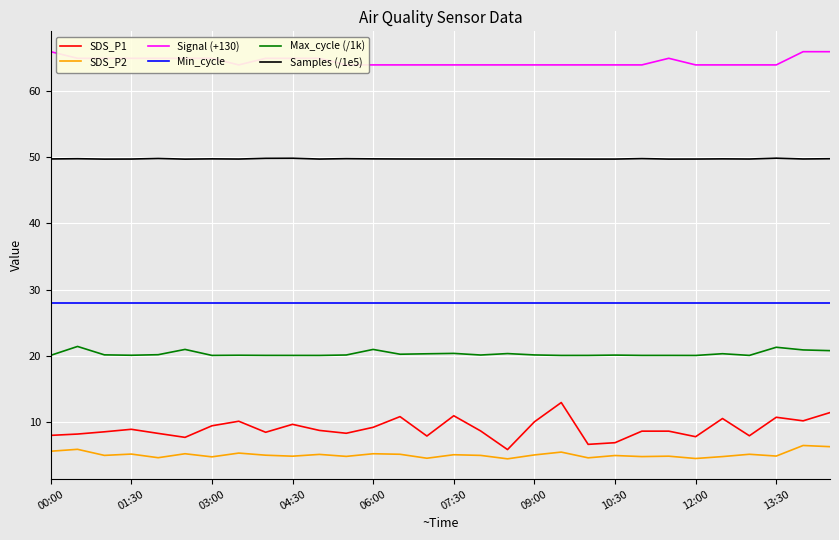

The Max_cycle (/1k) series shows 20.0 at 04:30. True or false?

True